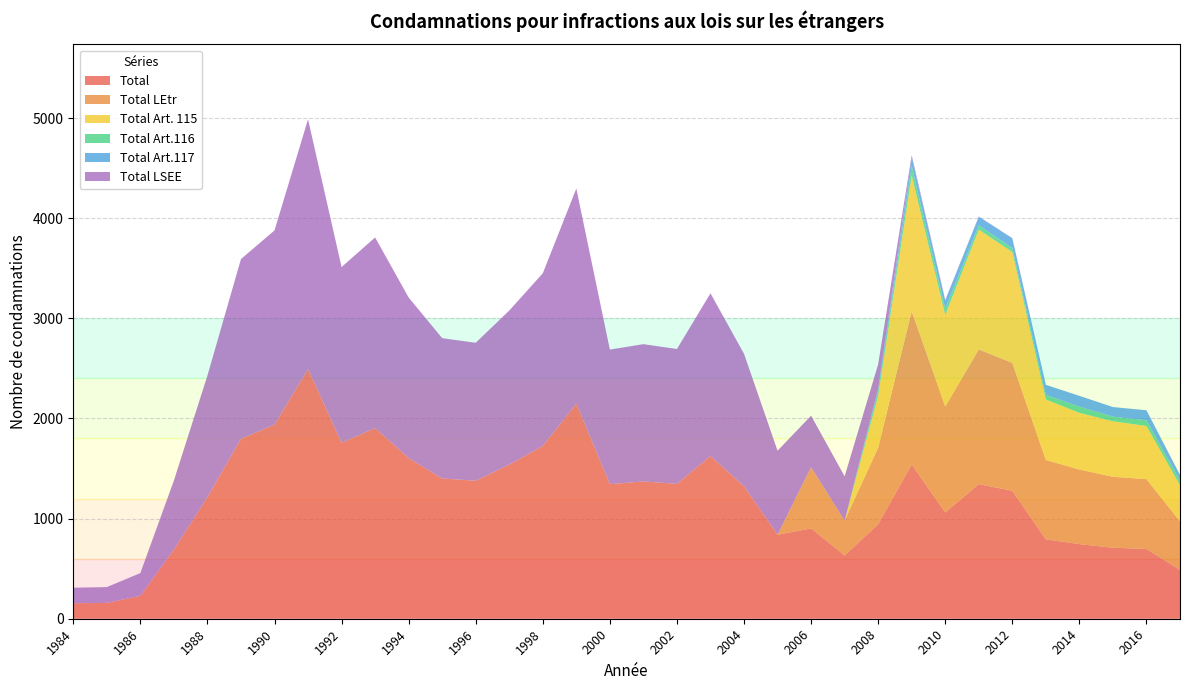

Reading left to right, extract all data points from this chart.

Total: 155	158	228	690	1214	1796	1939	2494	1756	1904	1604	1401	1378	1539	1725	2148	1344	1371	1347	1625	1323	839	902	632	943	1542	1061	1345	1278	793	745	709	697	486
Total LEtr: 0	0	0	0	0	0	0	0	0	0	0	0	0	0	0	0	0	0	0	0	0	0	611	347	766	1529	1058	1344	1277	793	745	709	697	486
Total Art. 115: 0	0	0	0	0	0	0	0	0	0	0	0	0	0	0	0	0	0	0	0	0	0	0	0	518	1355	914	1197	1107	604	566	554	531	360
Total Art.116: 0	0	0	0	0	0	0	0	0	0	0	0	0	0	0	0	0	0	0	0	0	0	0	0	43	96	64	43	40	45	62	46	57	46
Total Art.117: 0	0	0	0	0	0	0	0	0	0	0	0	0	0	0	0	0	0	0	0	0	0	0	0	28	88	78	86	97	101	108	96	100	58
Total LSEE: 155	158	228	690	1214	1796	1939	2494	1756	1904	1604	1401	1378	1539	1725	2148	1344	1371	1347	1625	1323	839	515	443	244	19	9	2	2	0	0	0	0	0